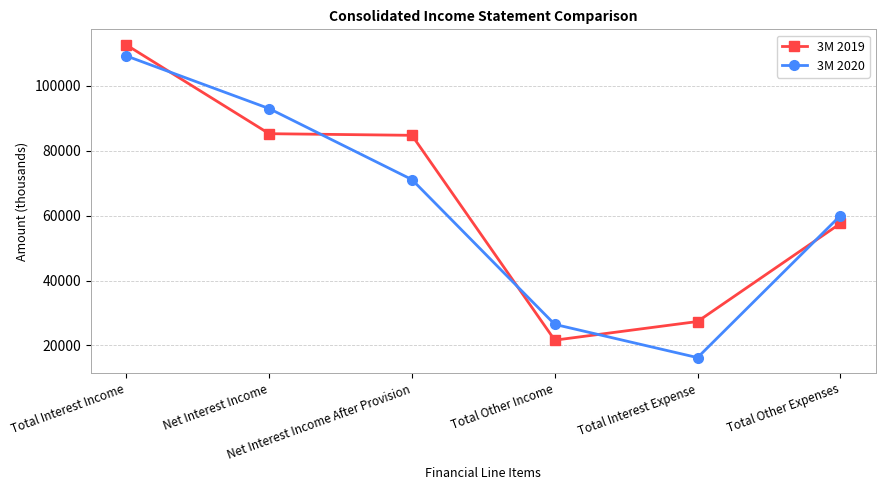

What is the highest value of the 3M 2019 series?

112639